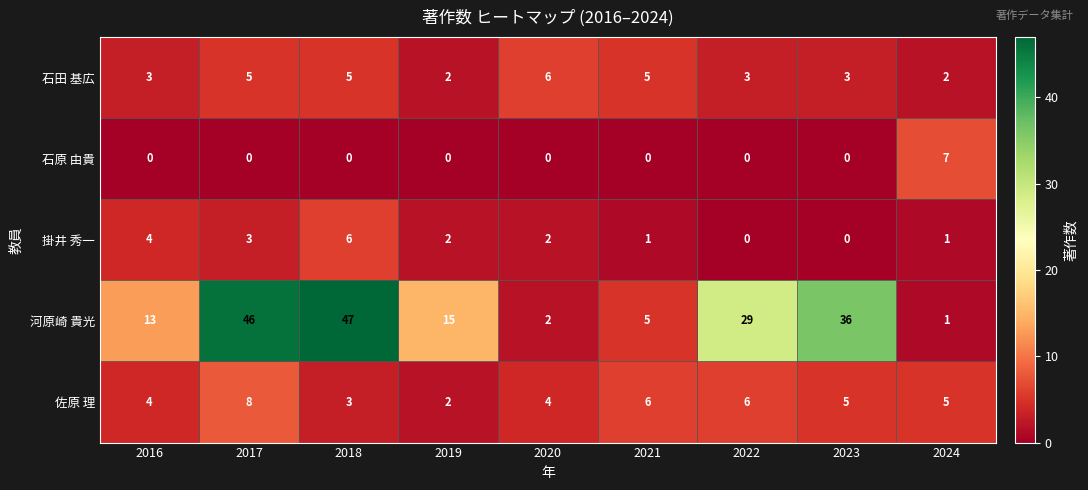

At which category is the sum across all series the highest?

2017